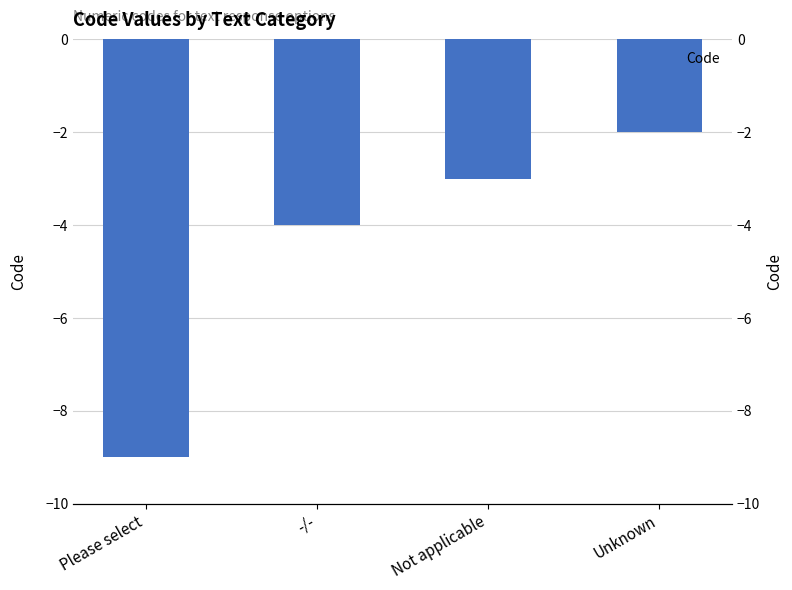

What is the average value?

-4